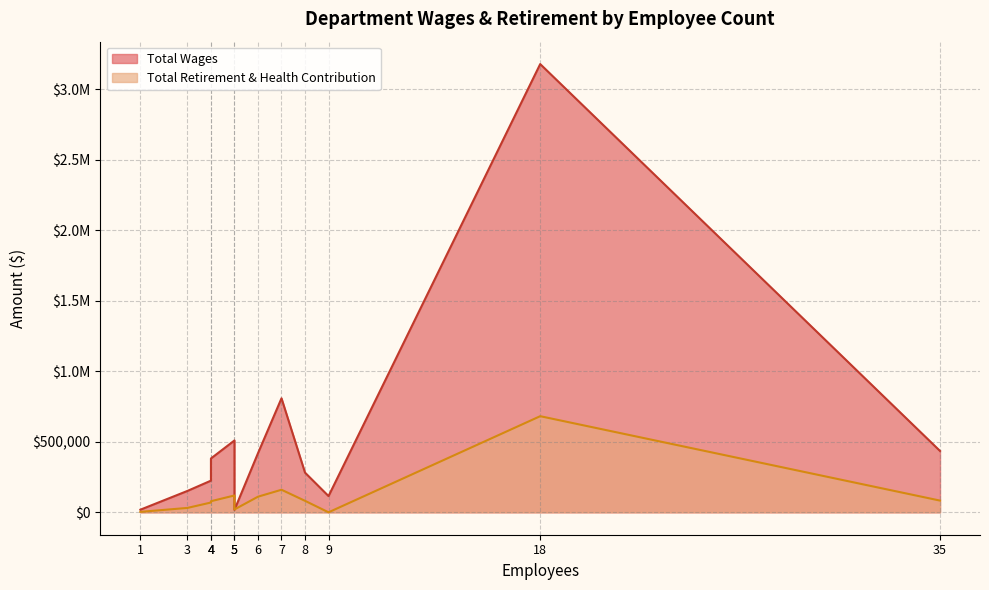

List the series in order of their peak value, highest first.

Total Wages, Total Retirement & Health Contribution